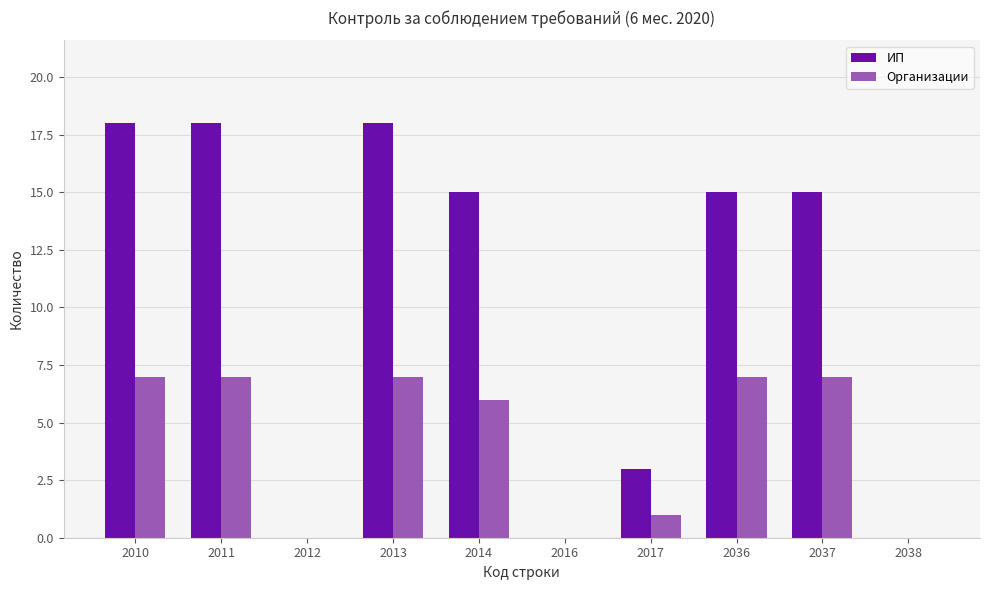

Where is Организации nearest to the value 3?

2017